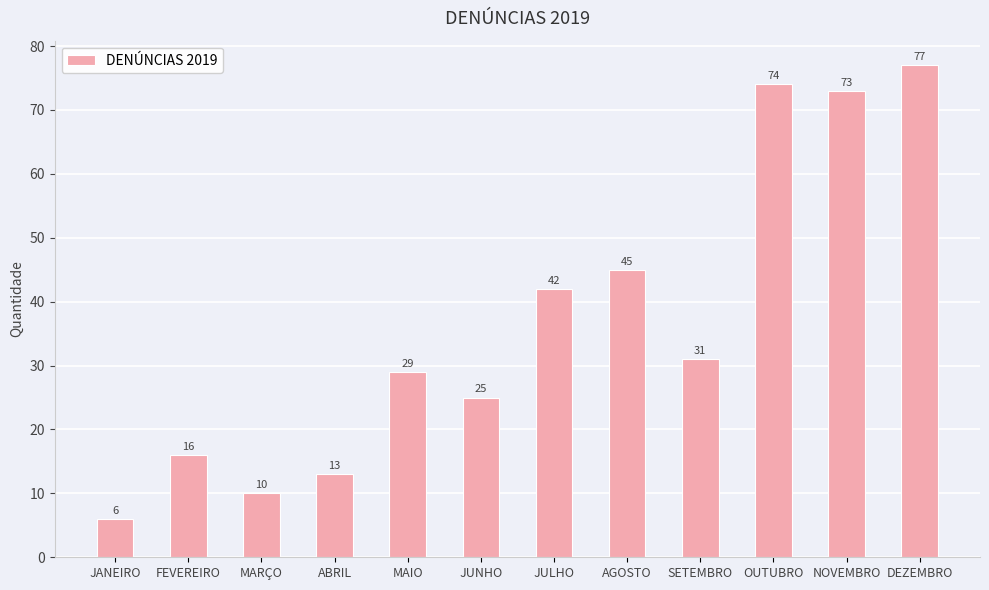

What is the label of the 1st bar from the left?

JANEIRO